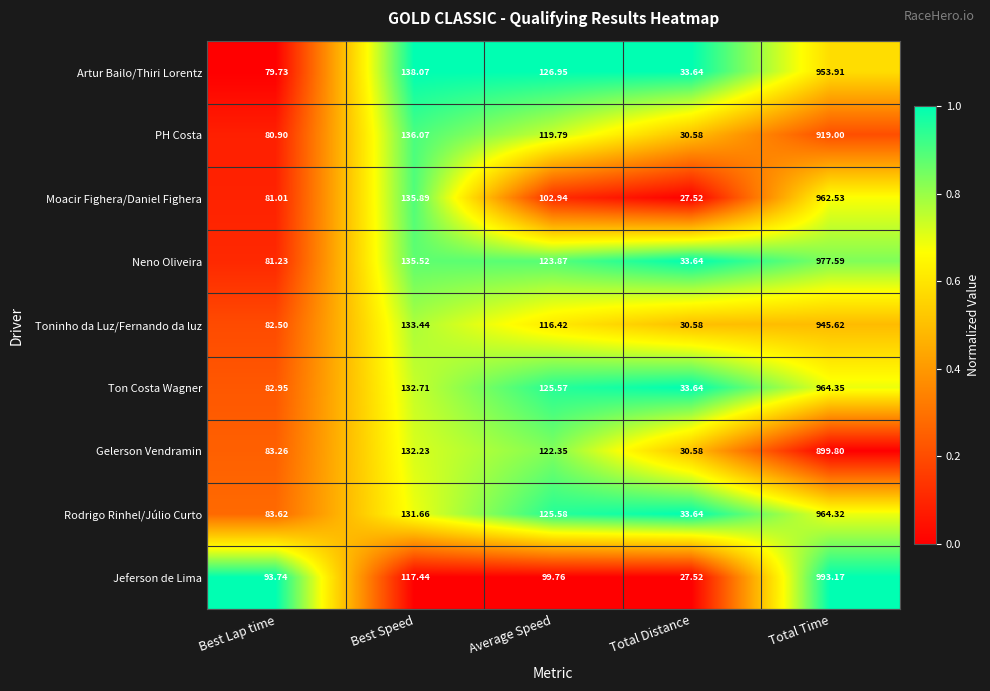

Count the number of data series in this chart.

9